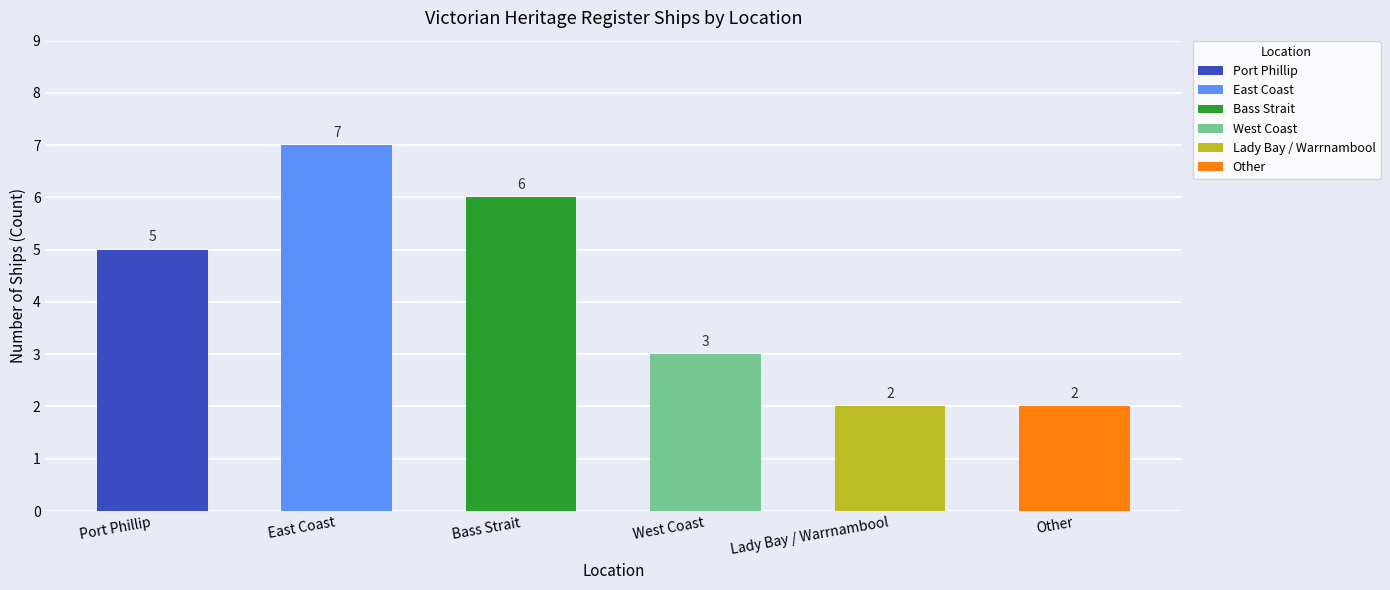

What is the label of the 2nd bar from the left?

East Coast